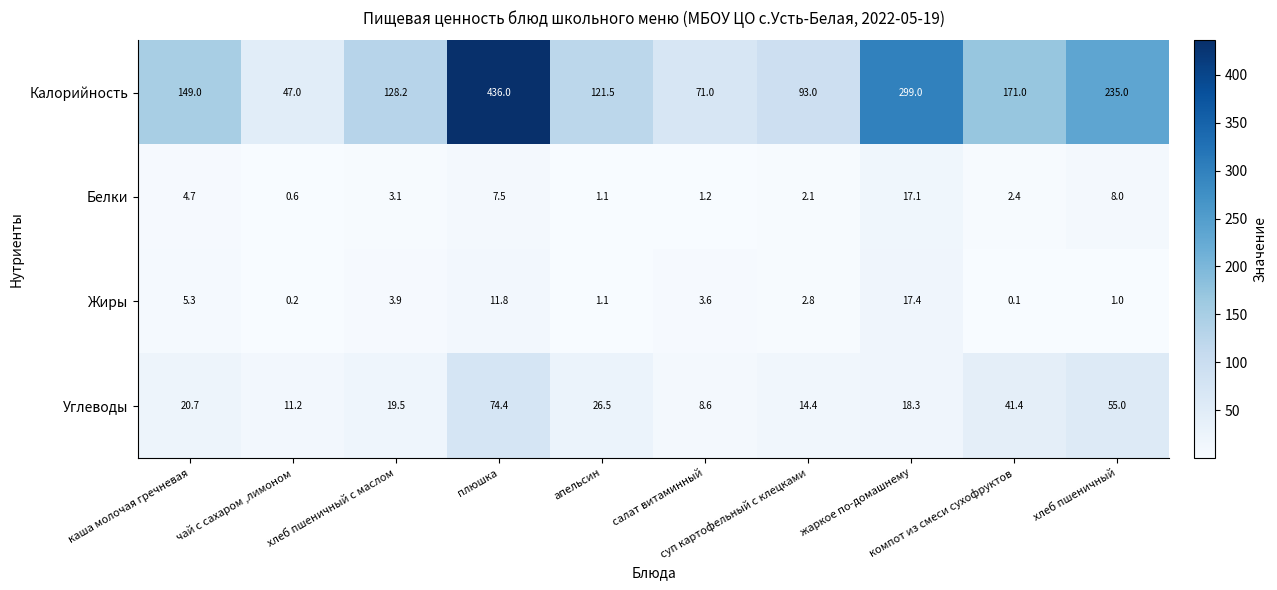

What is the sum of all Жиры values?

47.2